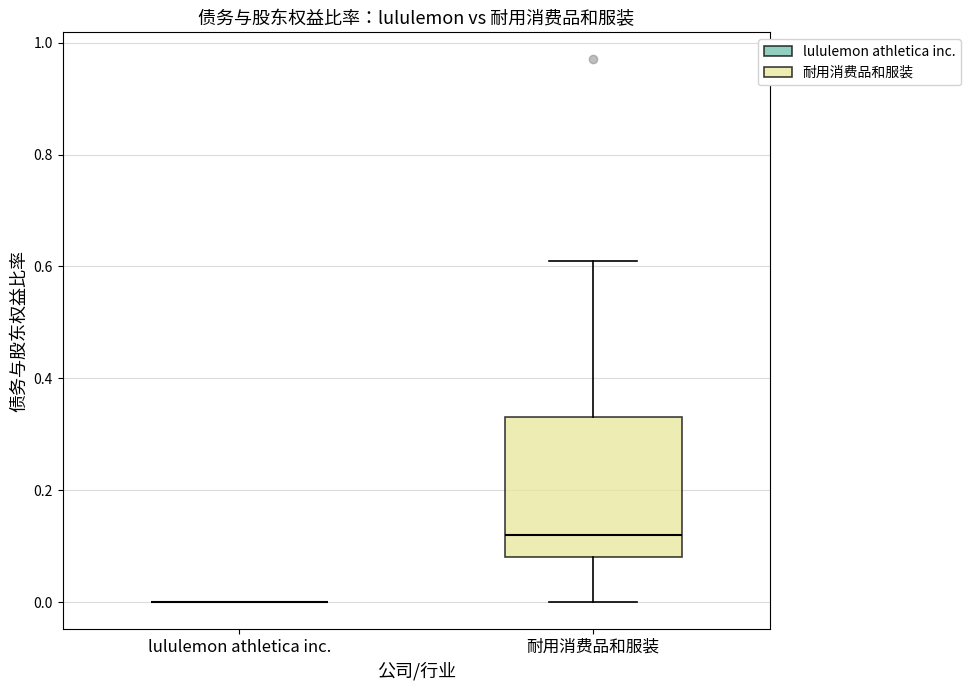

Which box is the tallest, from its lower edge to its upper edge?

耐用消费品和服装